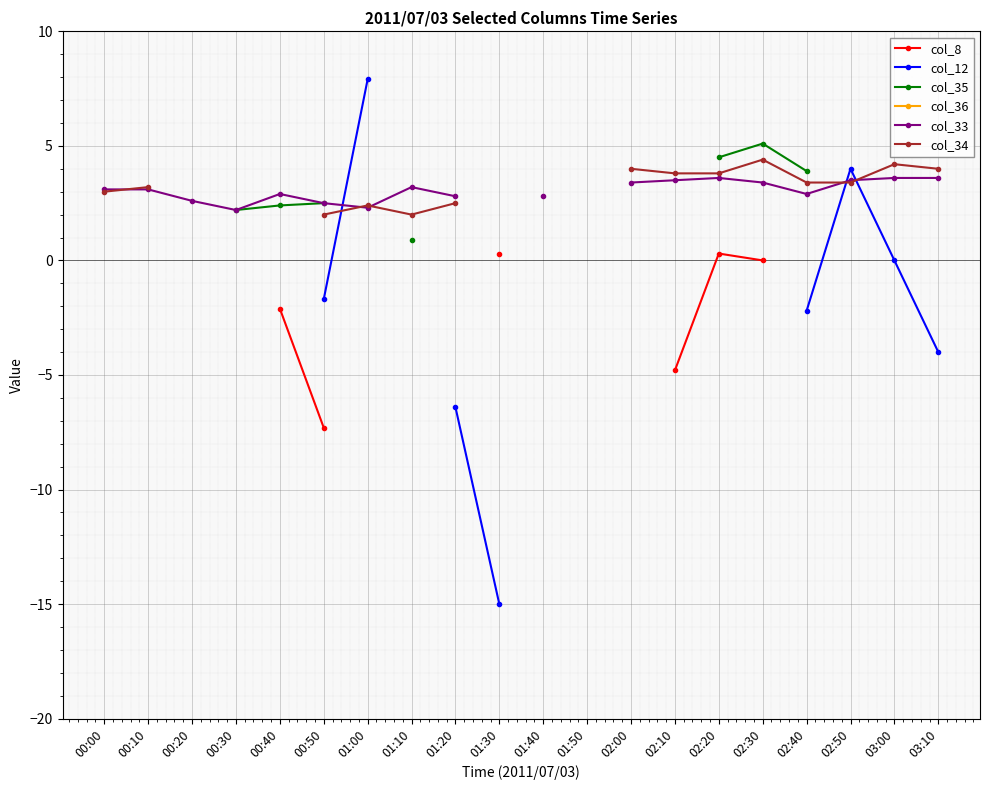

The col_33 series shows 3.9 at 00:50. True or false?

False